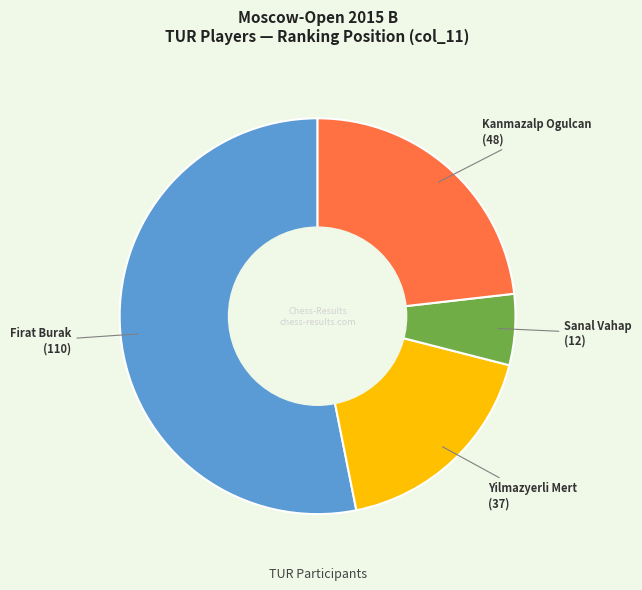

Does any single category account for the majority?

Yes